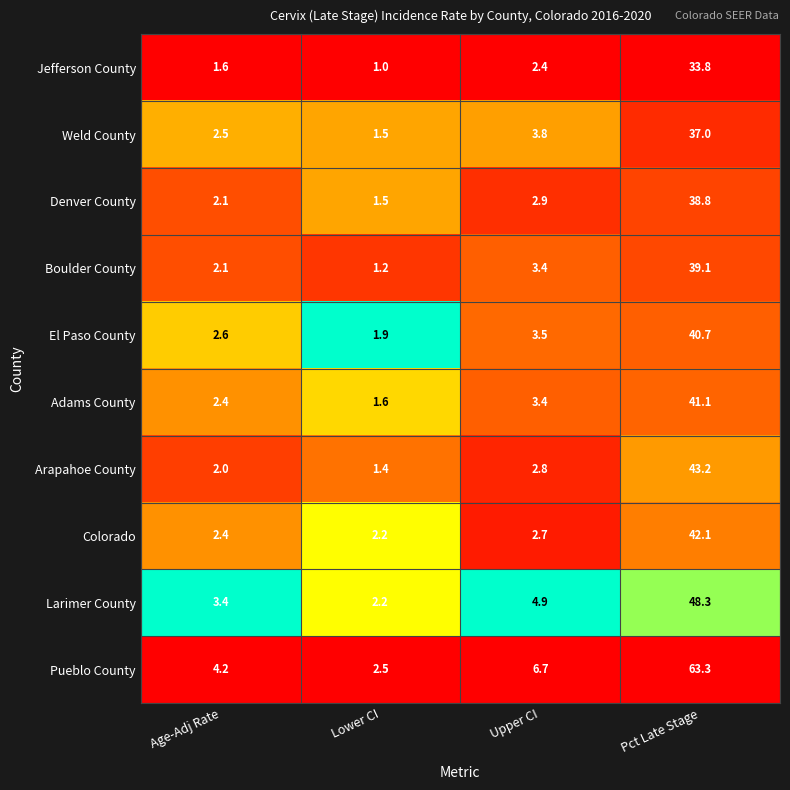

What is the sum of the Weld County values at Lower CI and Upper CI?

5.3